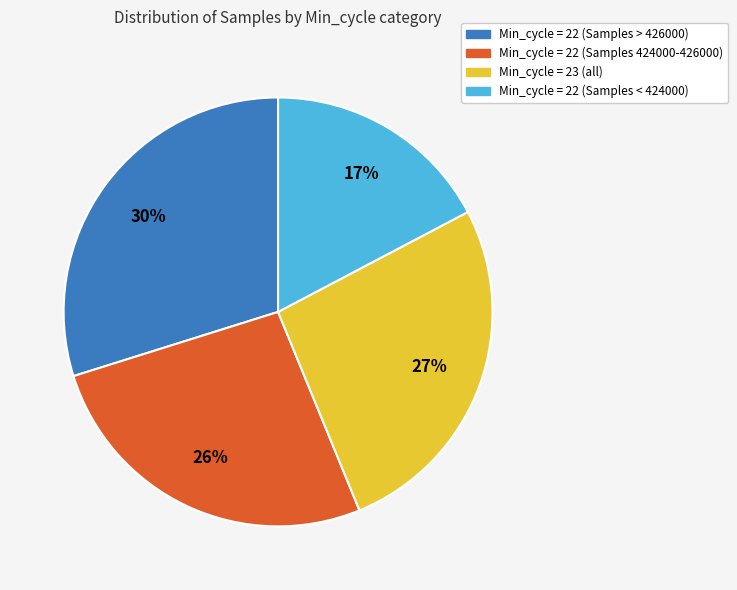

Is there any slice that represents more than half of the pie?

No